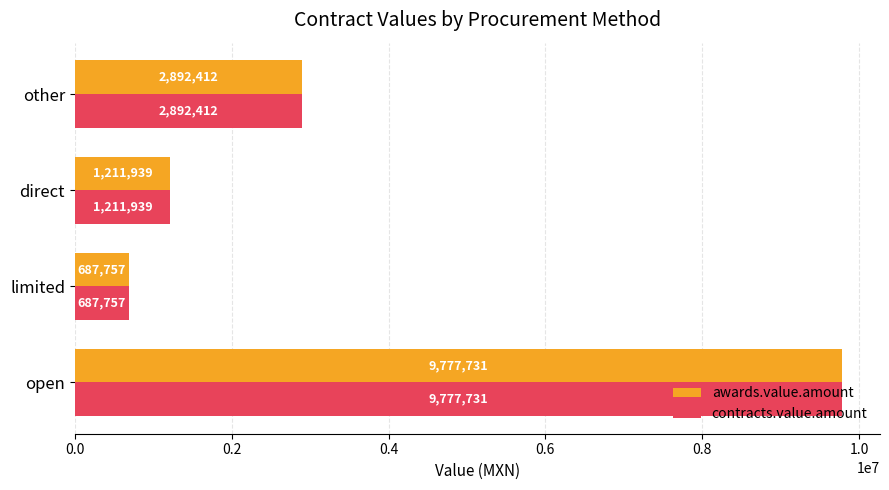

What is the sum of all awards.value.amount values?

14569838.9